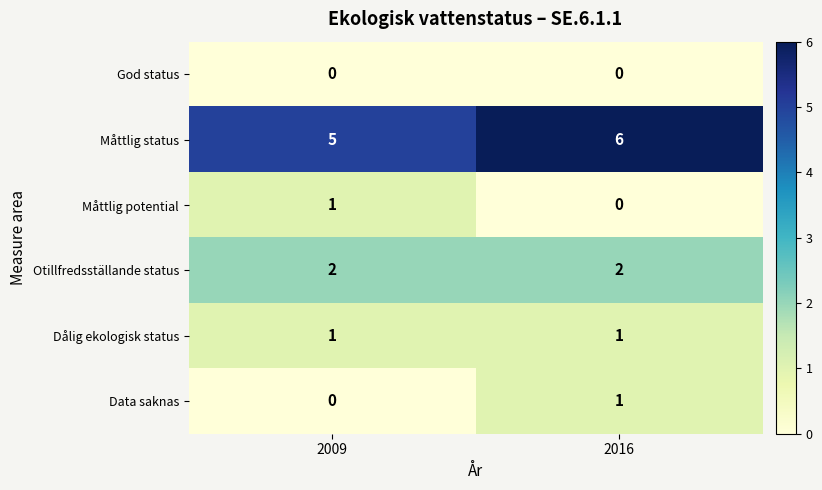

At which label does Måttlig potential reach its peak?

2009